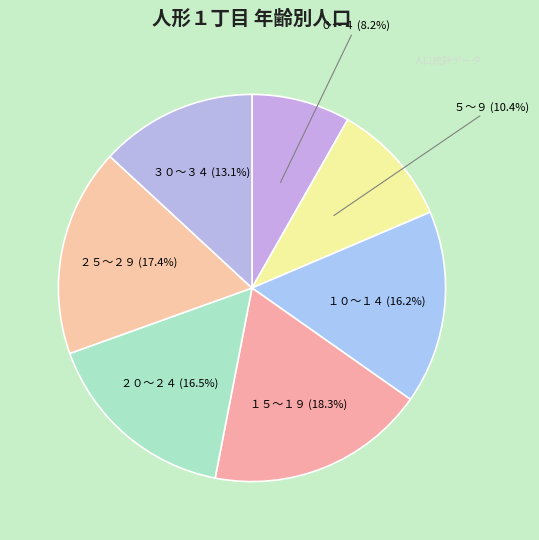

Which slice is the largest?

１５～１９